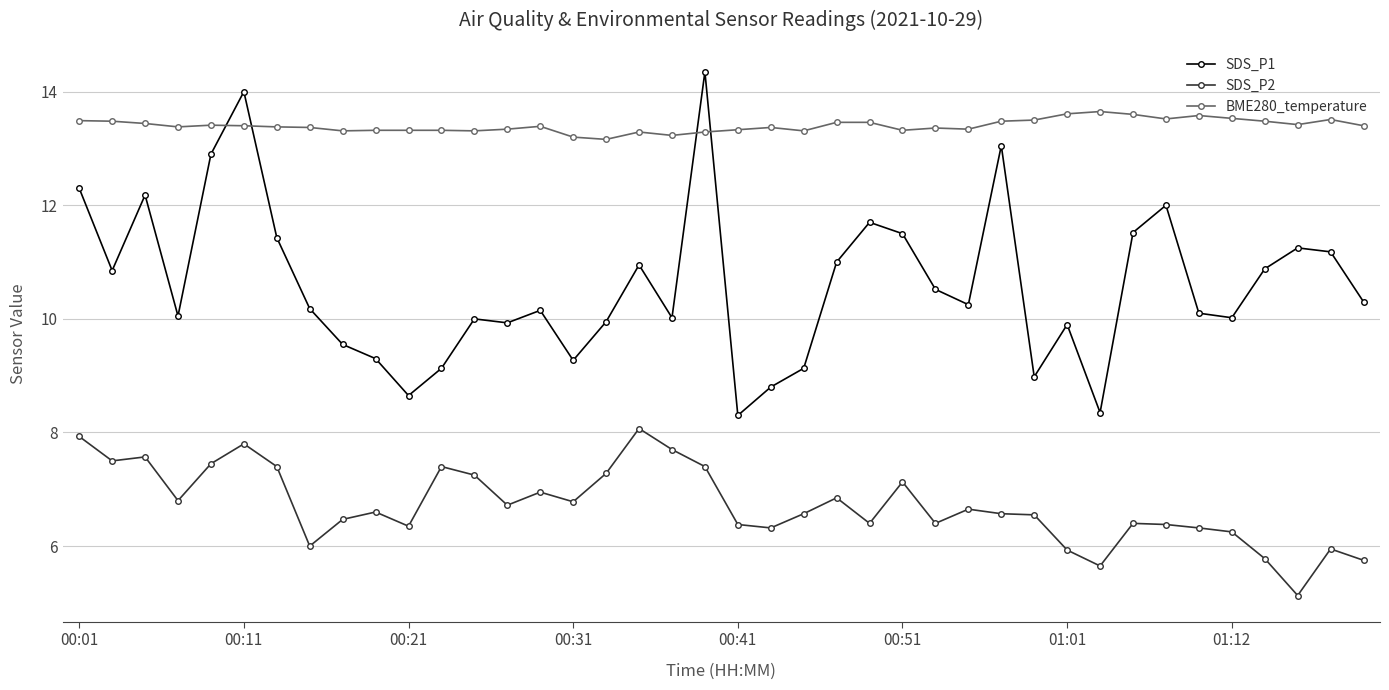

What is the smallest value displayed?

5.1